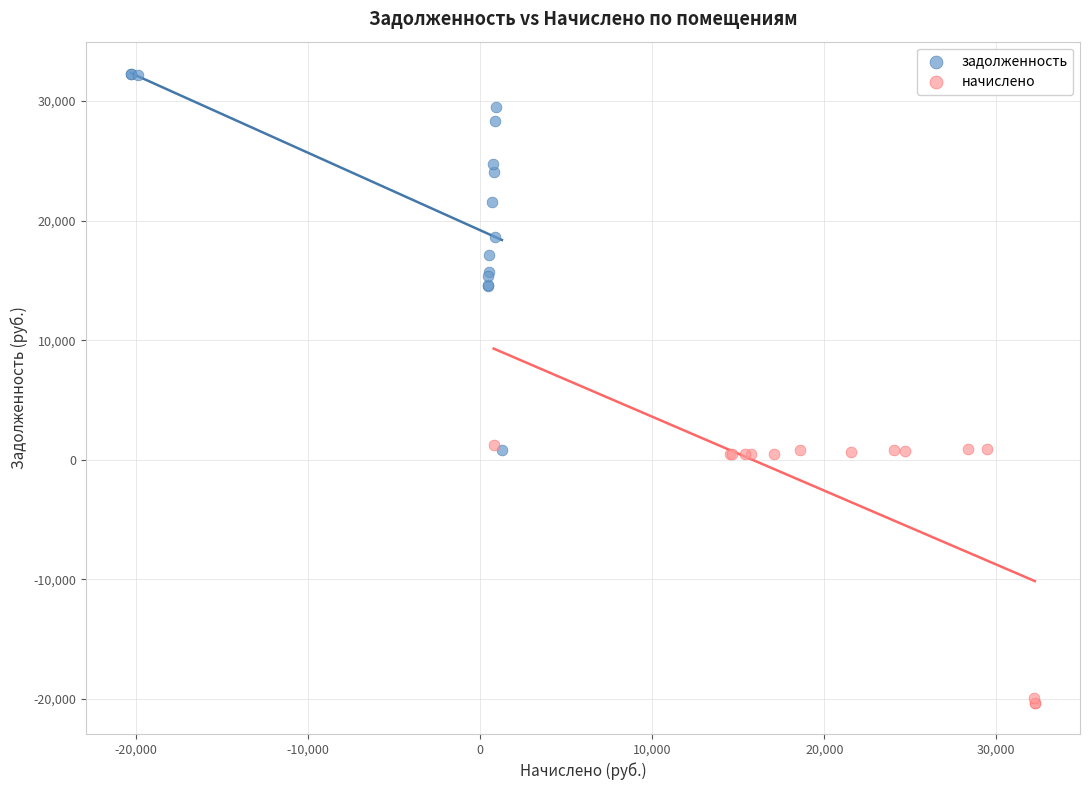

Which series reaches the minimum Y coordinate?

начислено